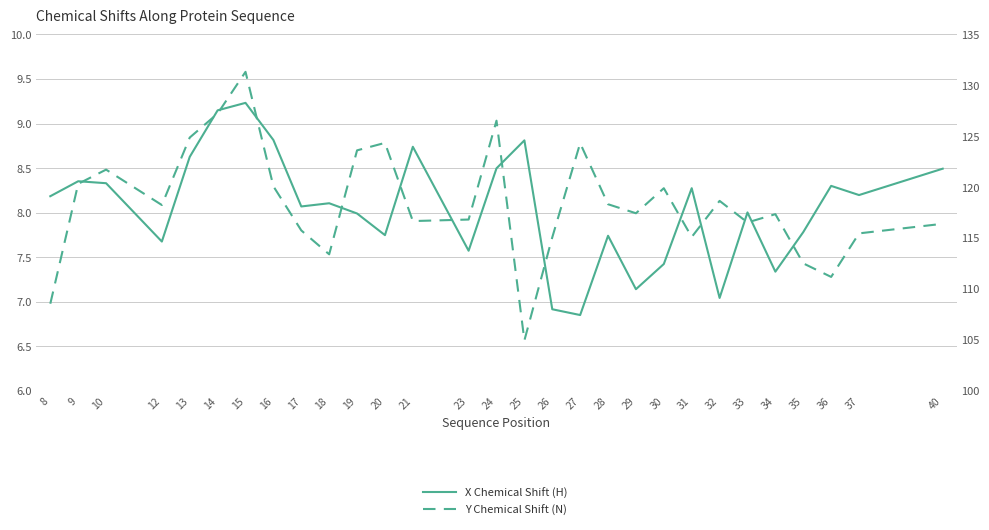

What is the average value of the X Chemical Shift (H) series?

8.0